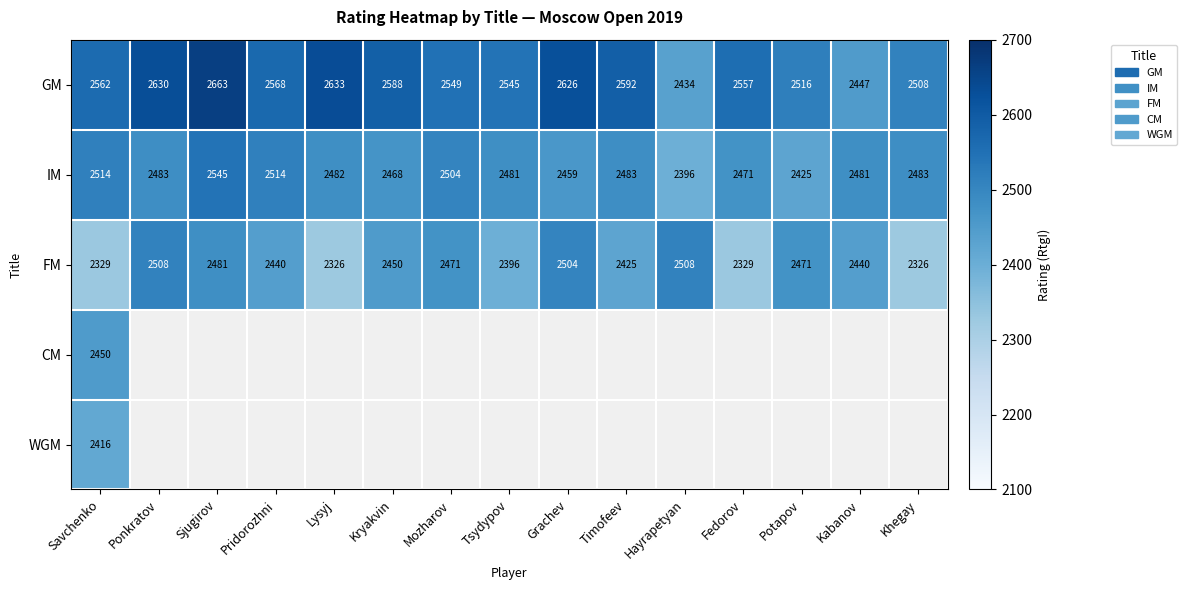

How many values in the FM series are below 2440?

6